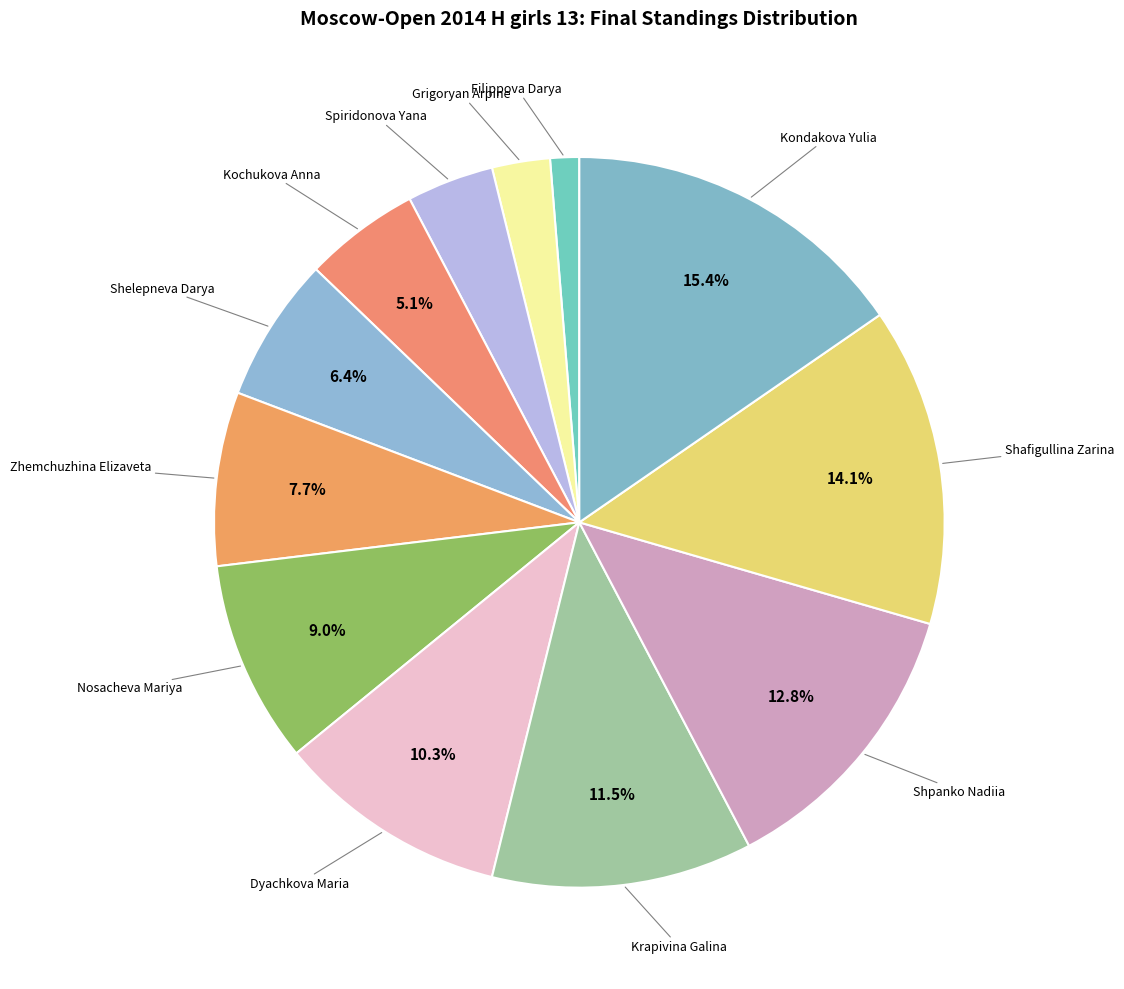

To the nearest percent, what is the difference between the largest and smallest slice percentages?

14%